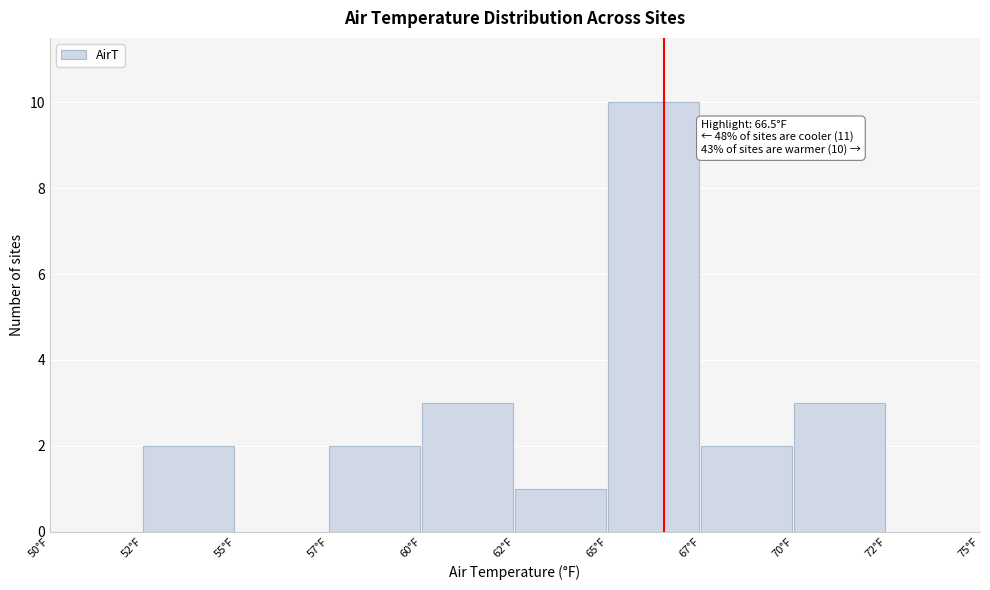

Reading left to right, list all the values displayed in this chart.

50°F=0	52°F=2	55°F=0	57°F=2	60°F=3	62°F=1	65°F=10	67°F=2	70°F=3	72°F=0